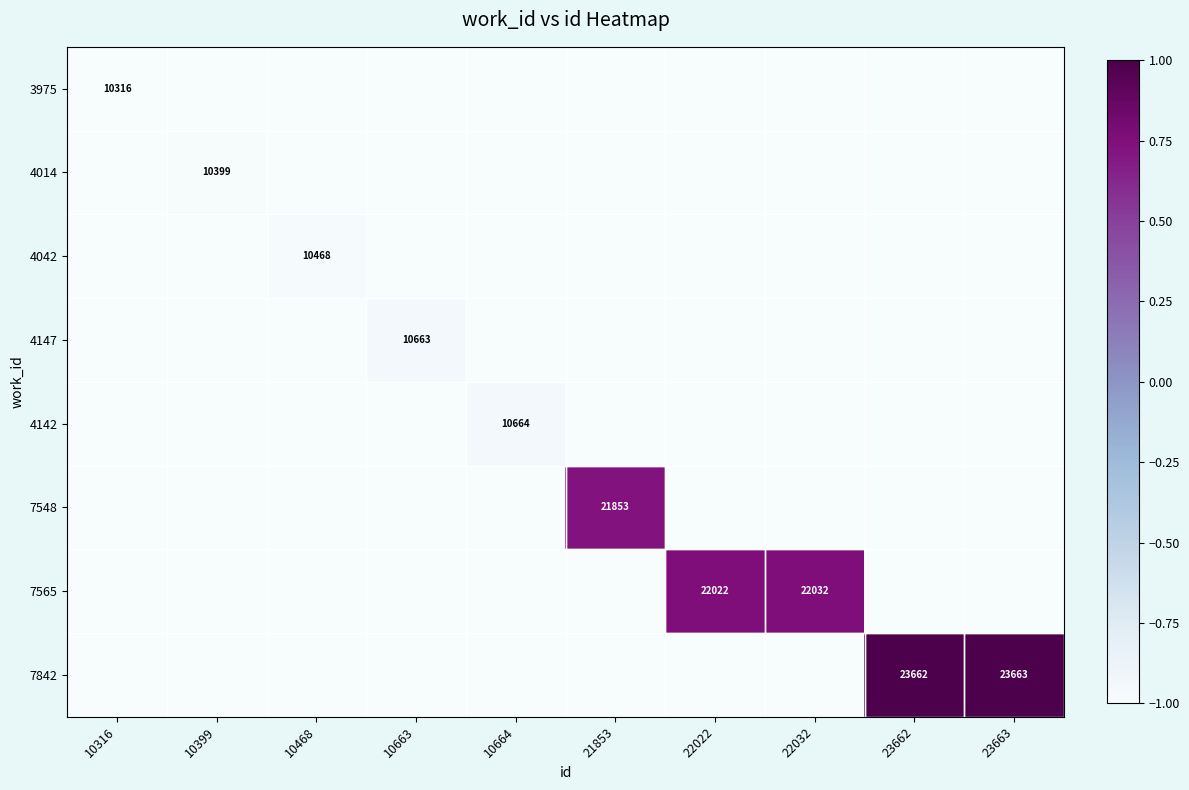

Is it true that 7842 equals 0.5 at 23663?

False